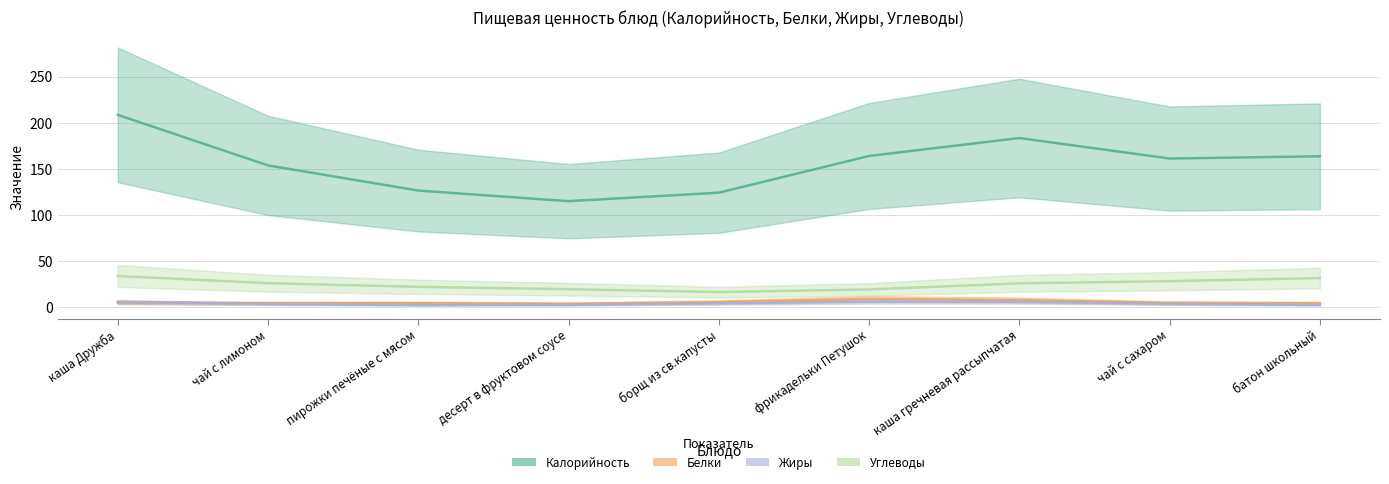

Does the chart display data point markers on the line(s)?

No